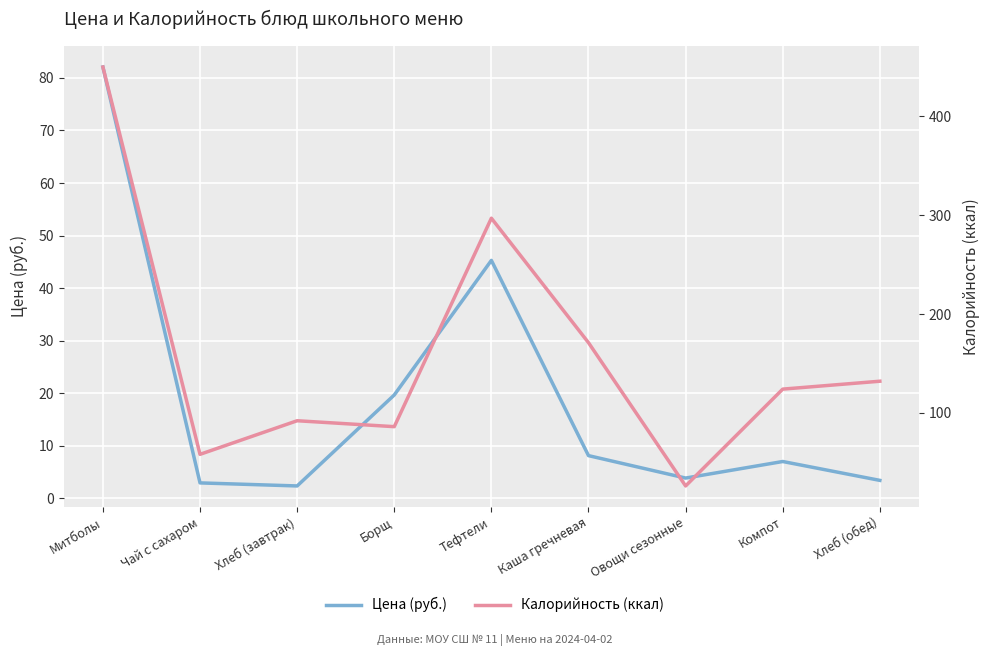

True or false: Цена (руб.) and Калорийность (ккал) intersect in this chart.

False